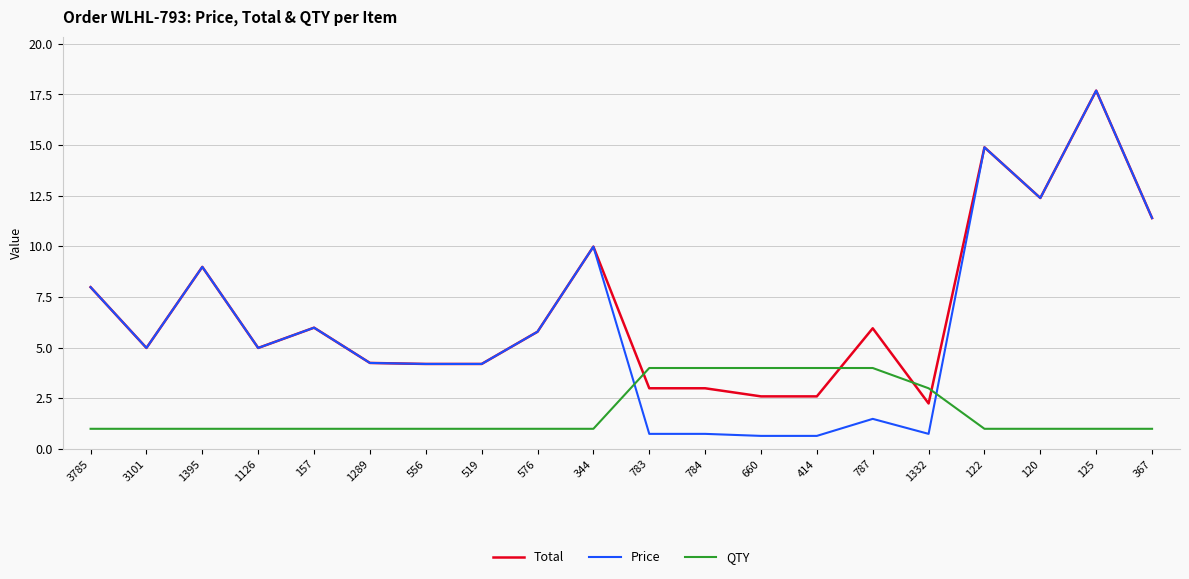

Which series has the widest spread of values?

Price